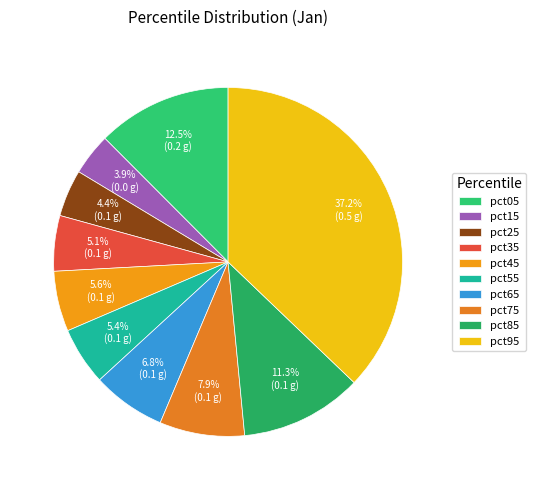

Which category has the biggest portion of the pie?

pct95